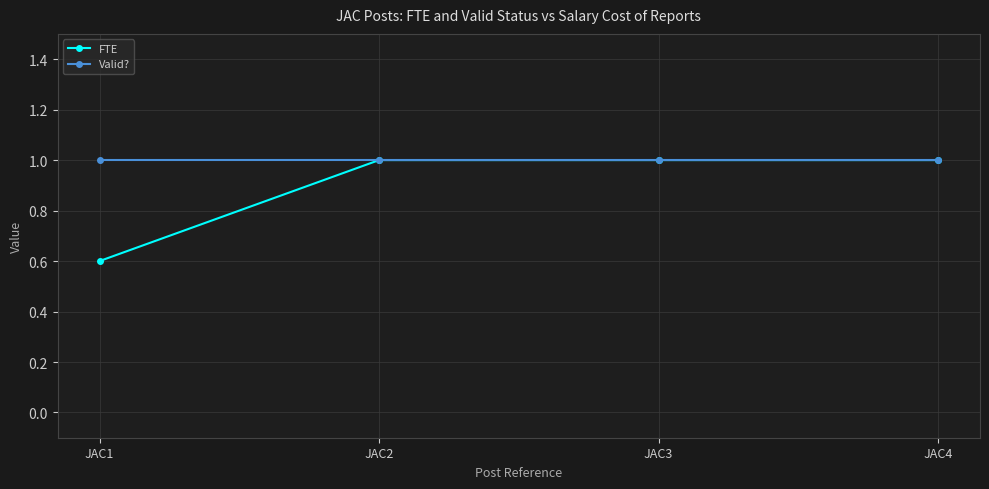

Reading left to right, extract all data points from this chart.

FTE: 0.6	1.0	1.0	1.0
Valid?: 1.0	1.0	1.0	1.0